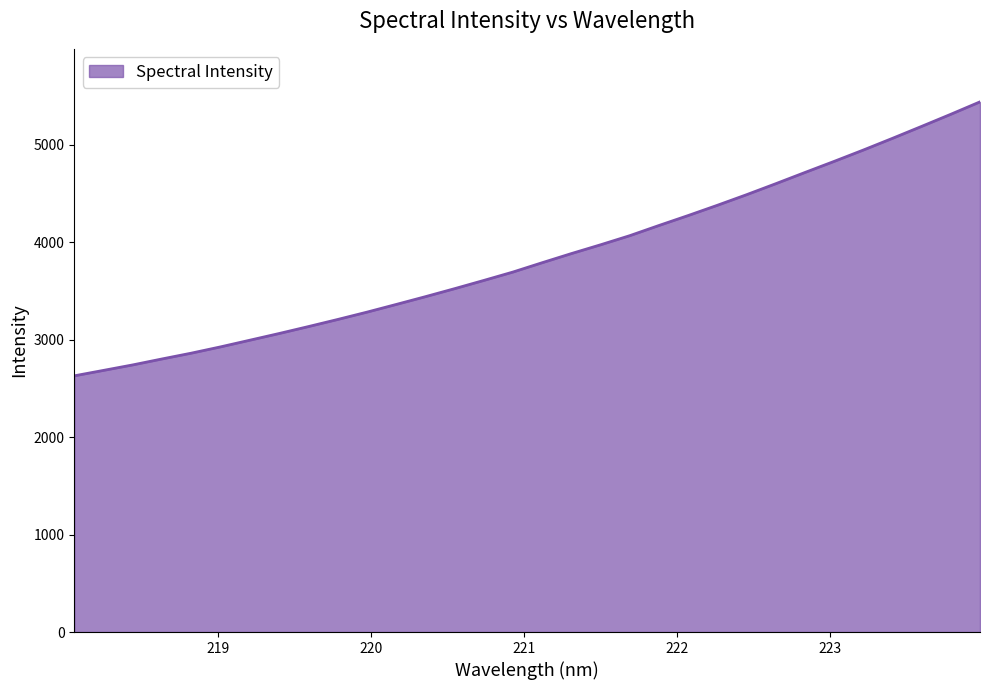

What is the minimum value shown in the chart?

2628.5